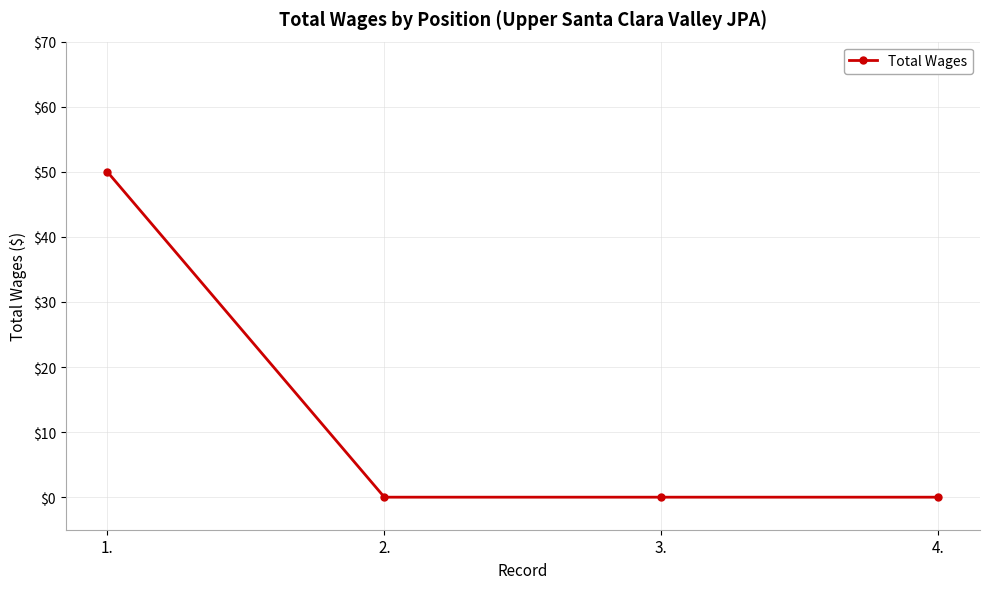

What is the maximum value shown in the chart?

50